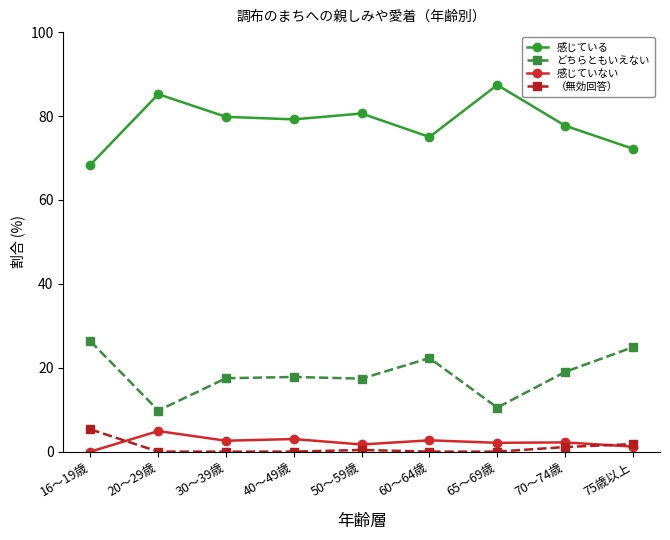

What position from the right is 30～39歳?

7